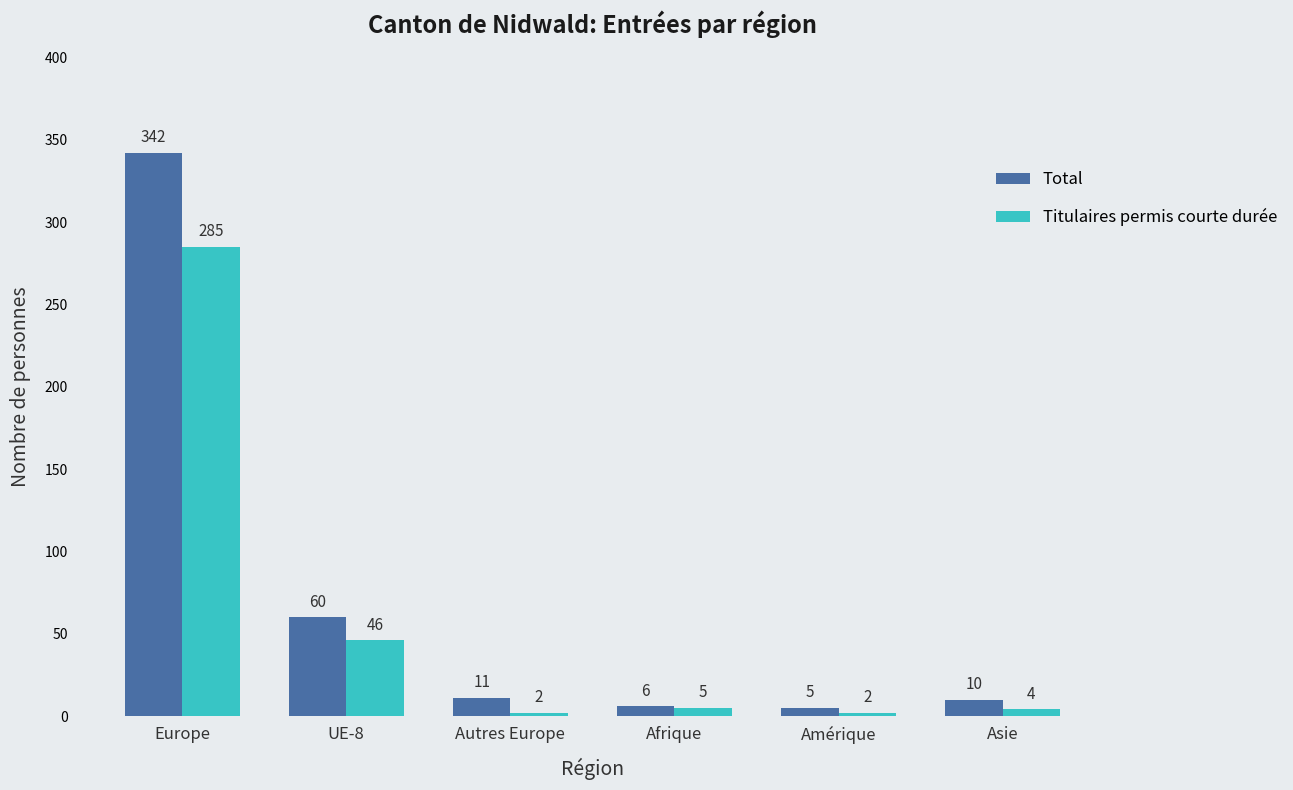

What is the label of the 2nd bar from the left?

UE-8